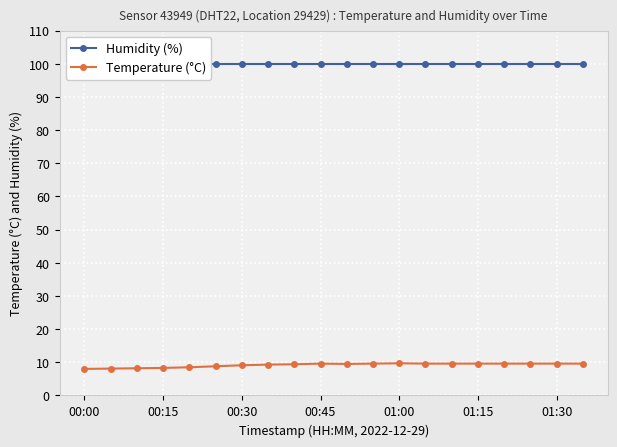

True or false: Temperature (°C) and Humidity (%) cross at least once.

False